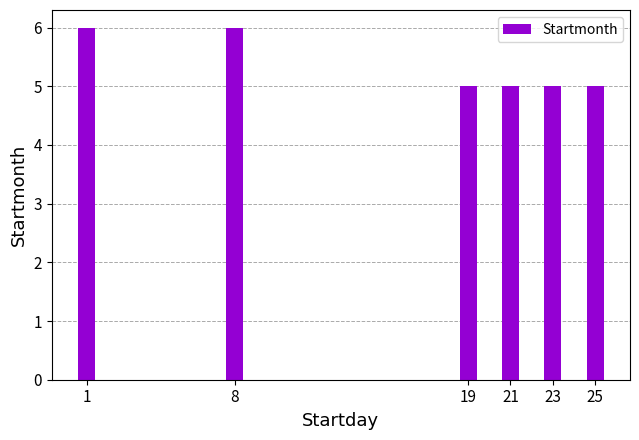

What is the value of the 2nd bar from the left?

6